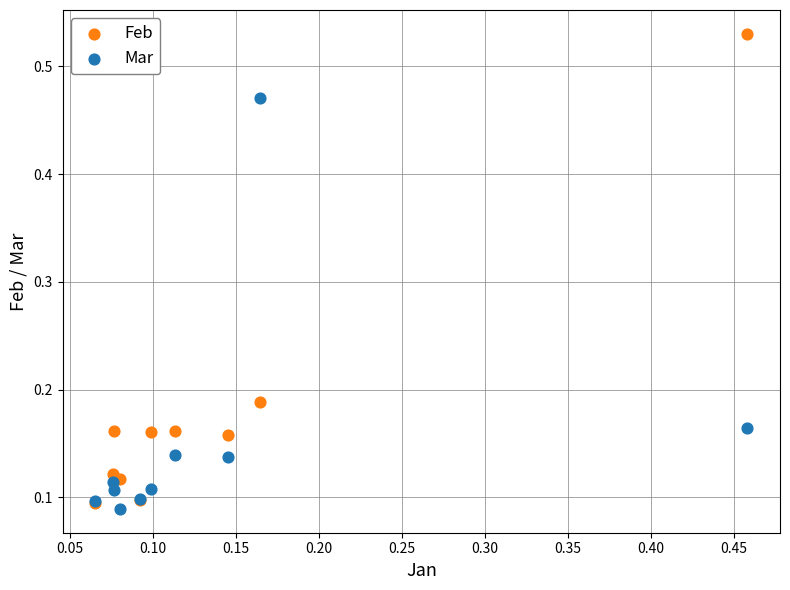

Which series has the widest spread of Y values?

Feb